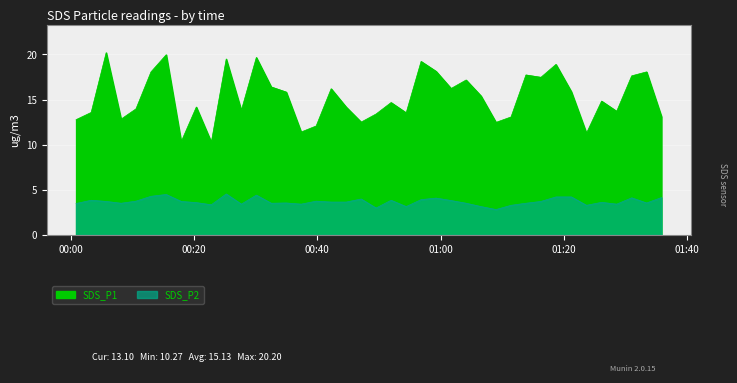

At 2023/04/25 00:47:07, list the series in order from largest to smallest.

SDS_P1, SDS_P2